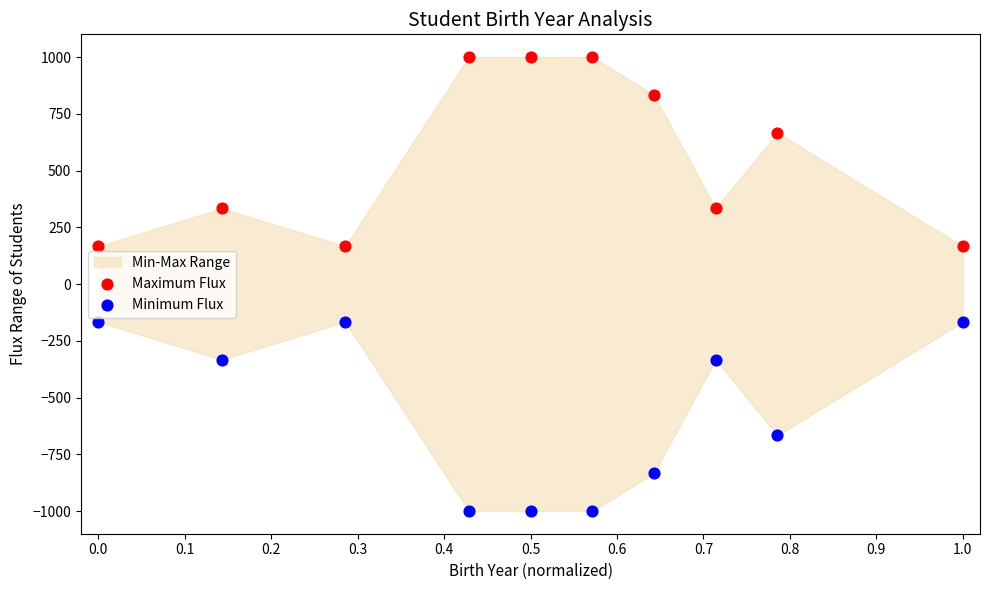

What is the X range (max minus min) for the scatter plot?

1.0